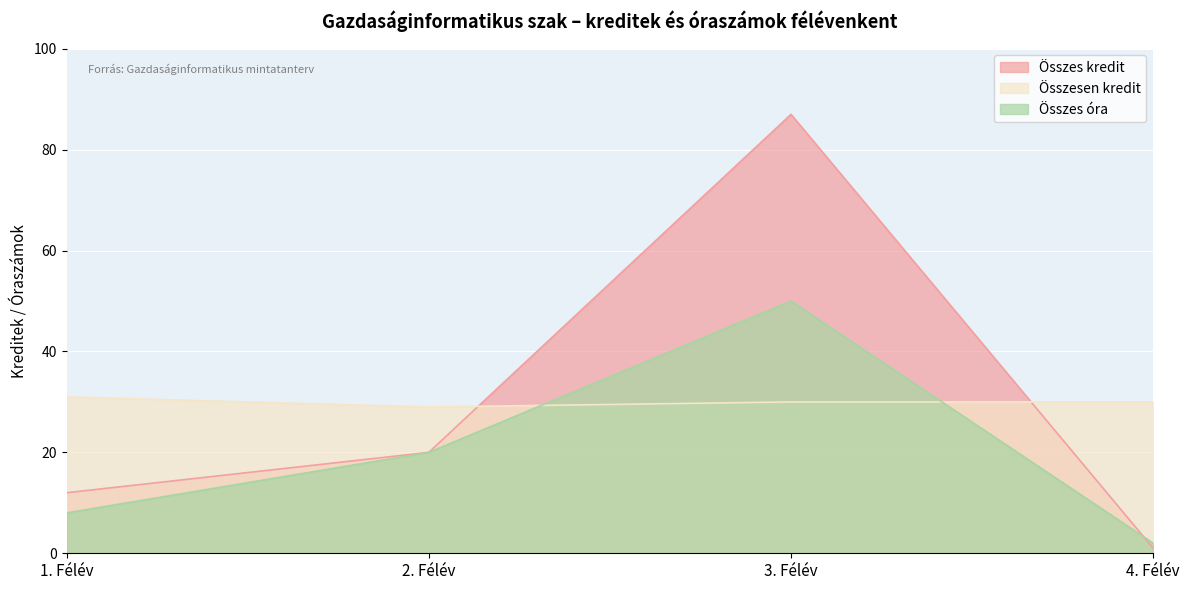

At how many categories does at least one series exceed 1?

4